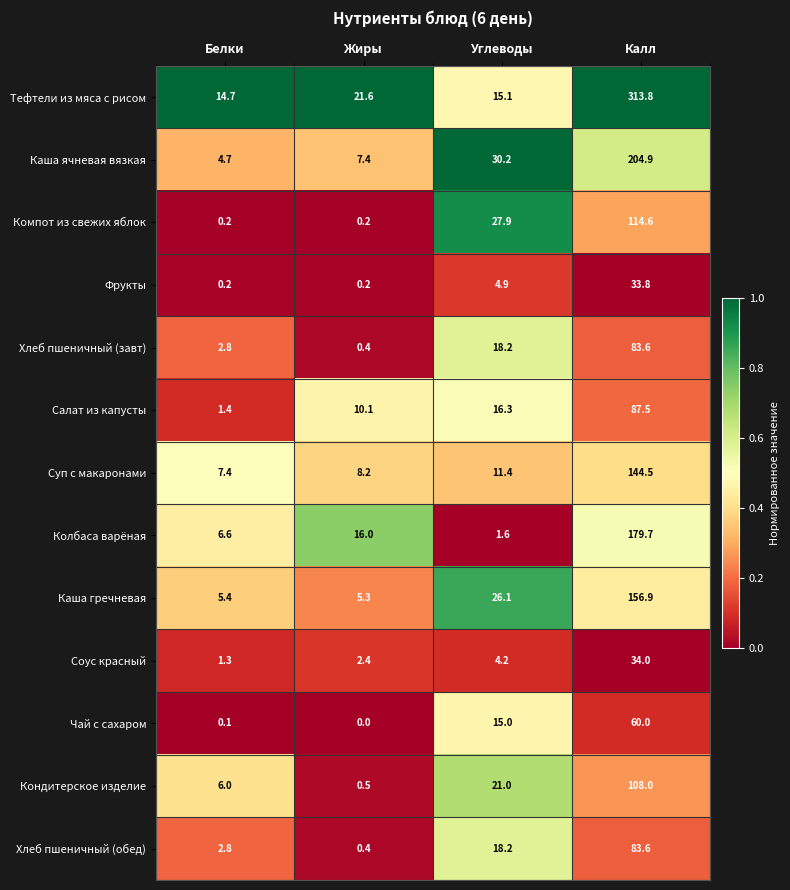

Which series has the largest total across all categories?

Тефтели из мяса с рисом